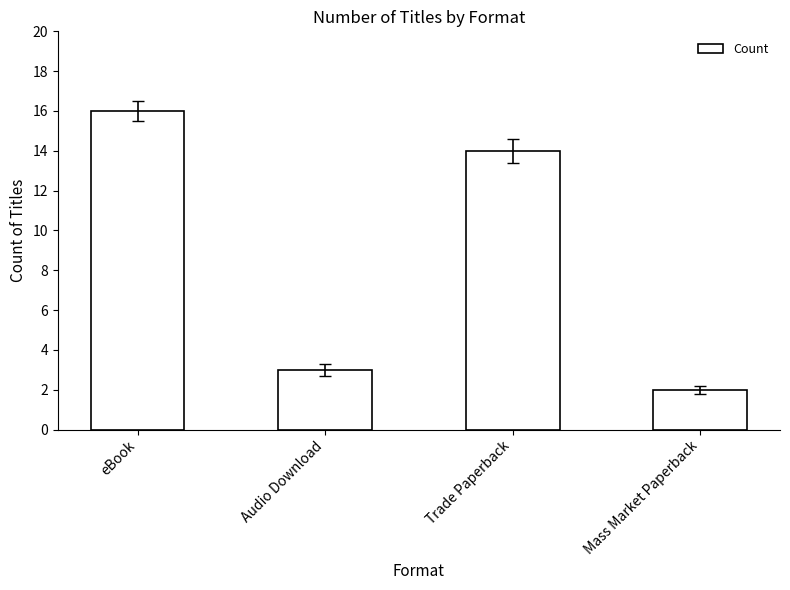

Does the chart contain stacked bars?

No